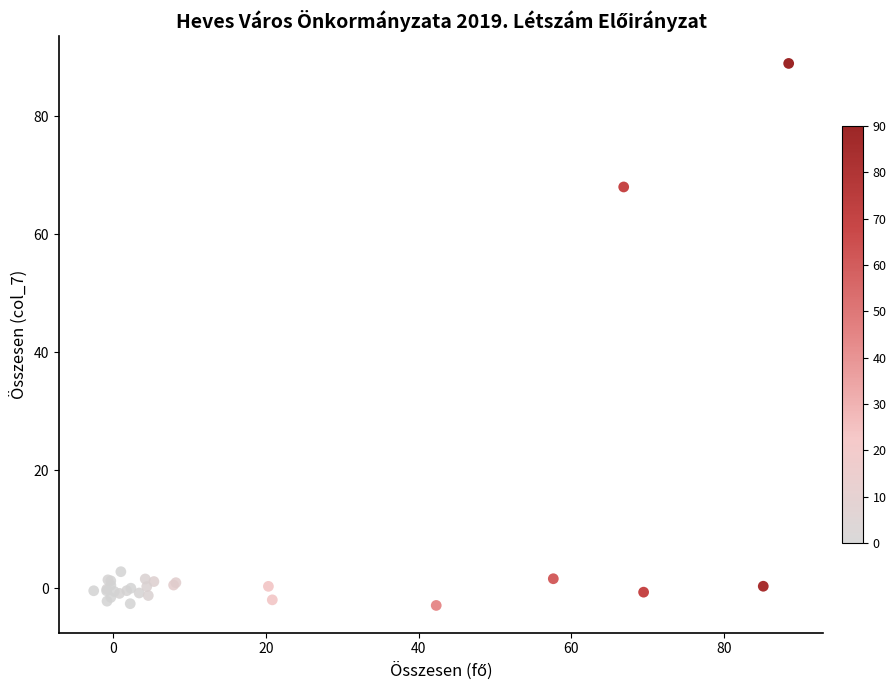

What Y value in the scatter plot is closest to 42?

68.0